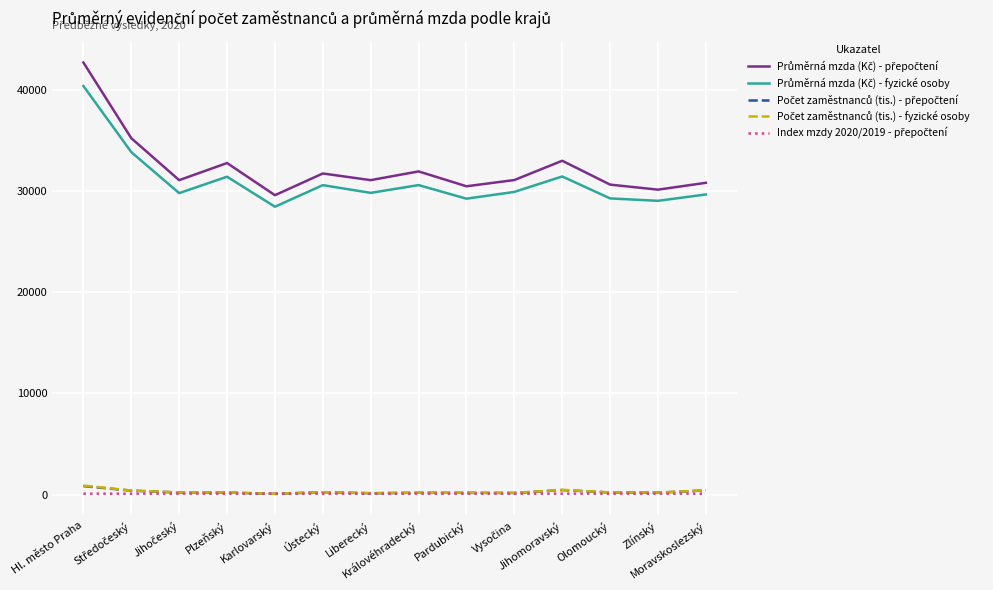

What is the greatest value displayed?

42689.0